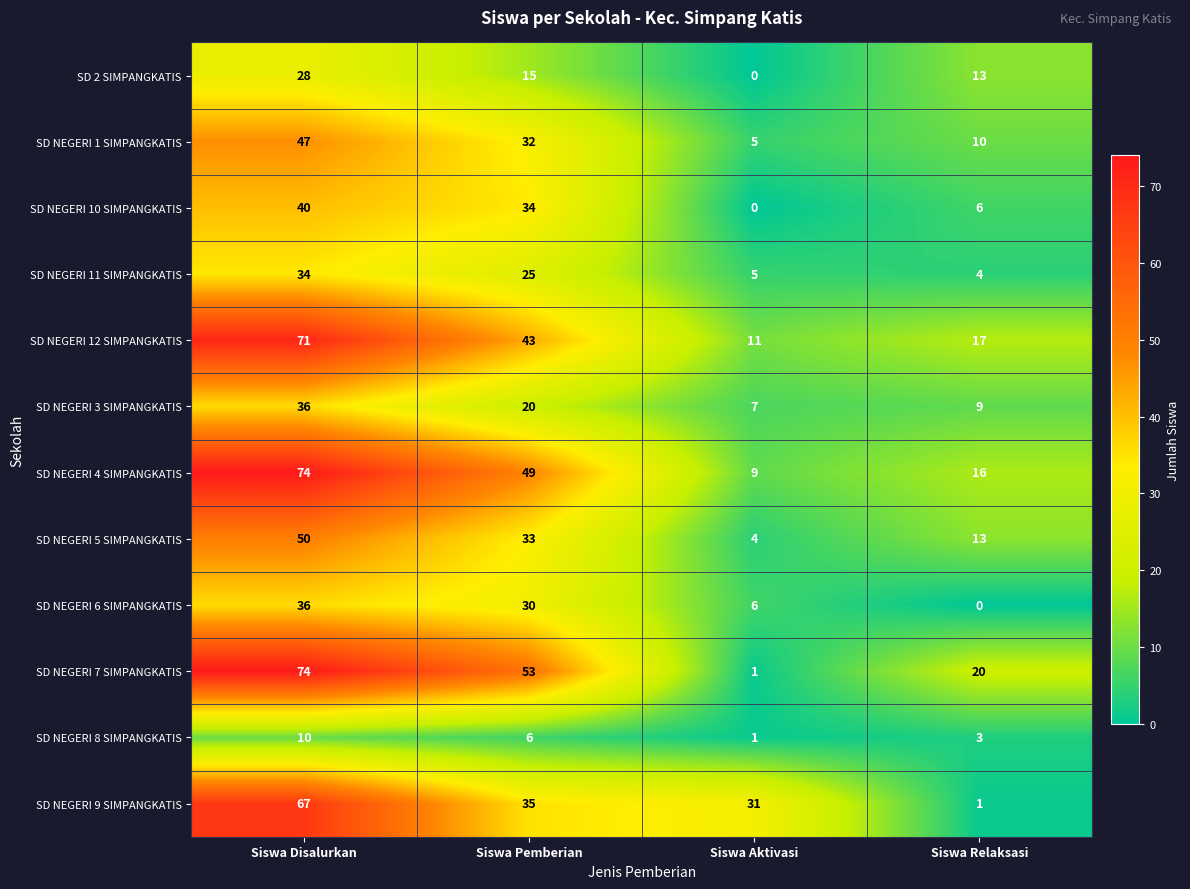

Count the number of data series in this chart.

12